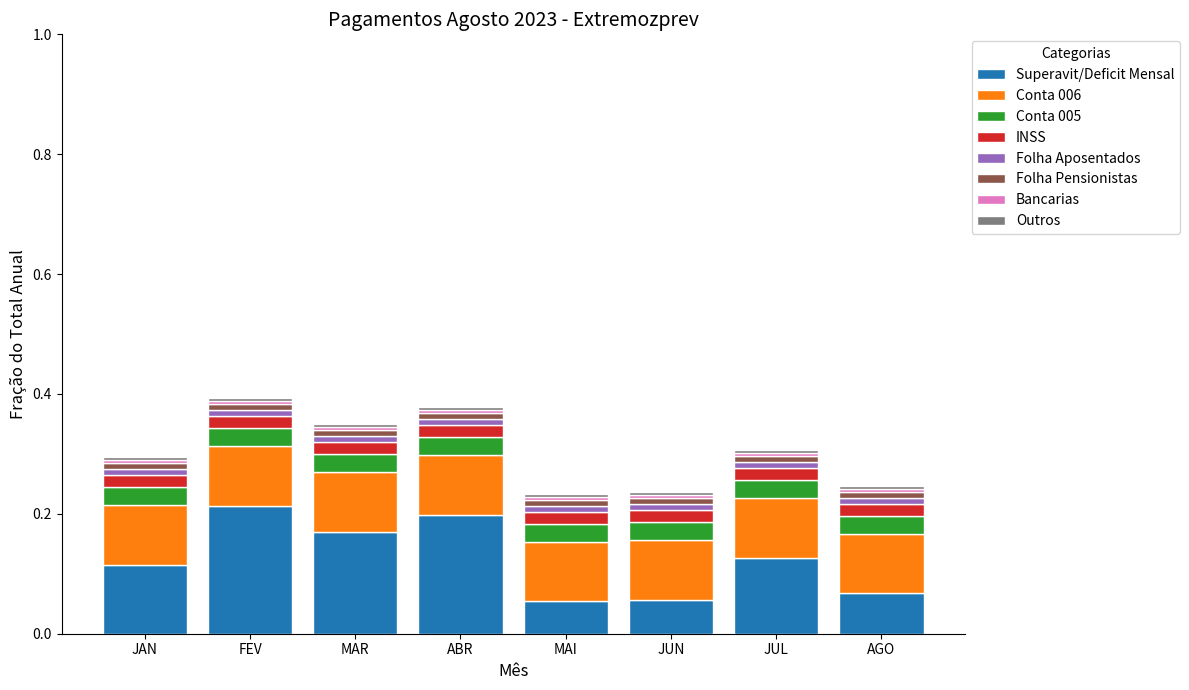

Is it true that Superavit/Deficit Mensal equals 0.0 at JAN?

False